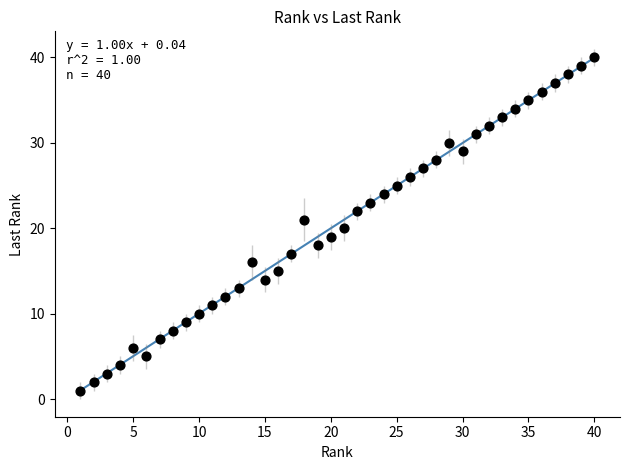

What is the range of X values (max minus min)?

39